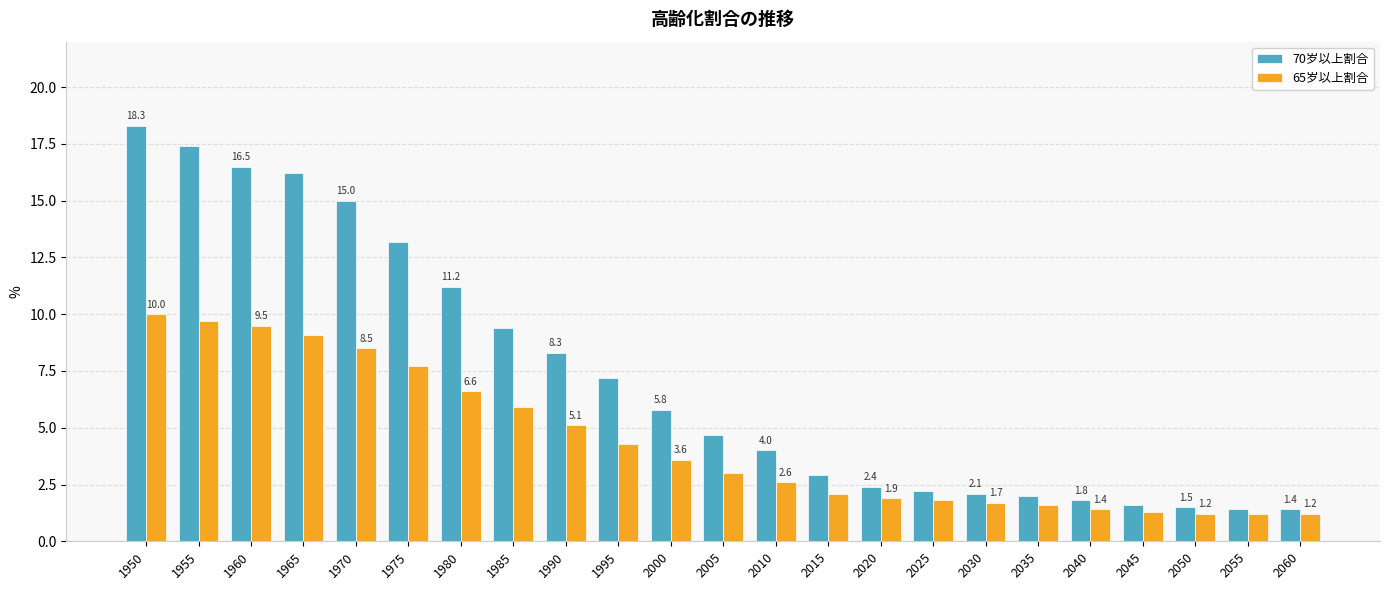

Is it true that 70岁以上割合 equals 6.5 at 2010?

False